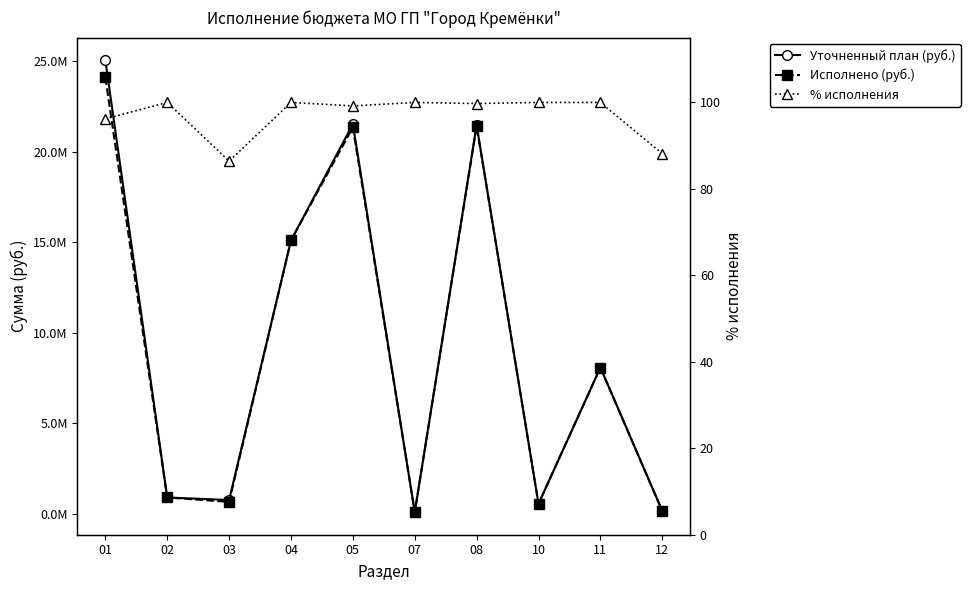

Reading left to right, what are all the values shown in this chart?

Уточненный план (руб.): 25062489.0	902900.0	763100.0	15107020.7	21528334.4	94050.0	21475816.2	549597.8	8083181.0	163712.0
Исполнено (руб.): 24112460.2	902900.0	659556.5	15107020.7	21355659.7	94050.0	21422733.1	549597.9	8083181.0	144318.0
% исполнения: 96.2	100.0	86.4	100.0	99.2	100.0	99.8	100.0	100.0	88.2